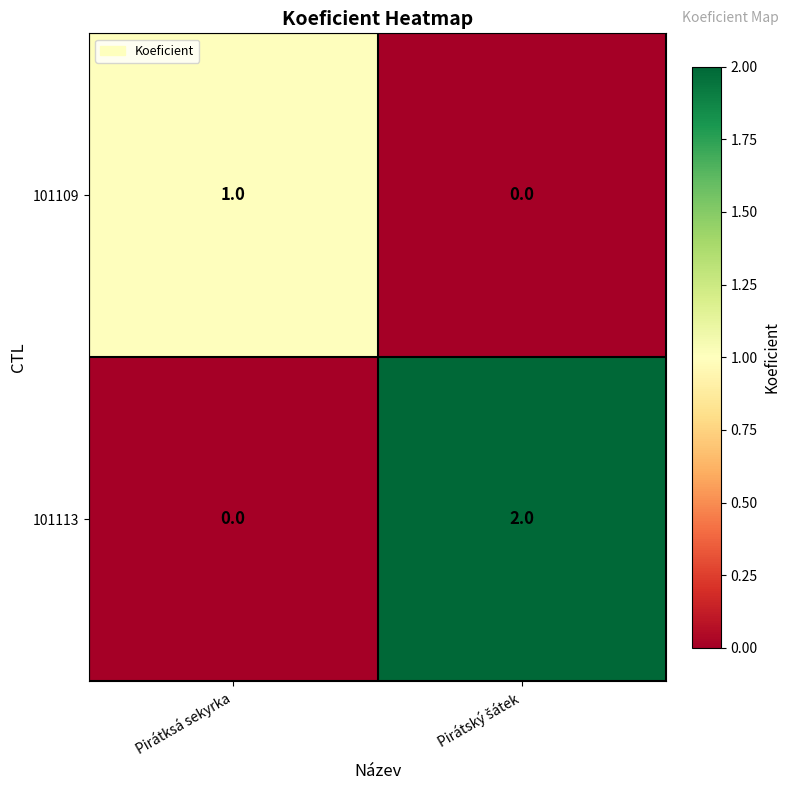

Which series has the largest total across all categories?

101113